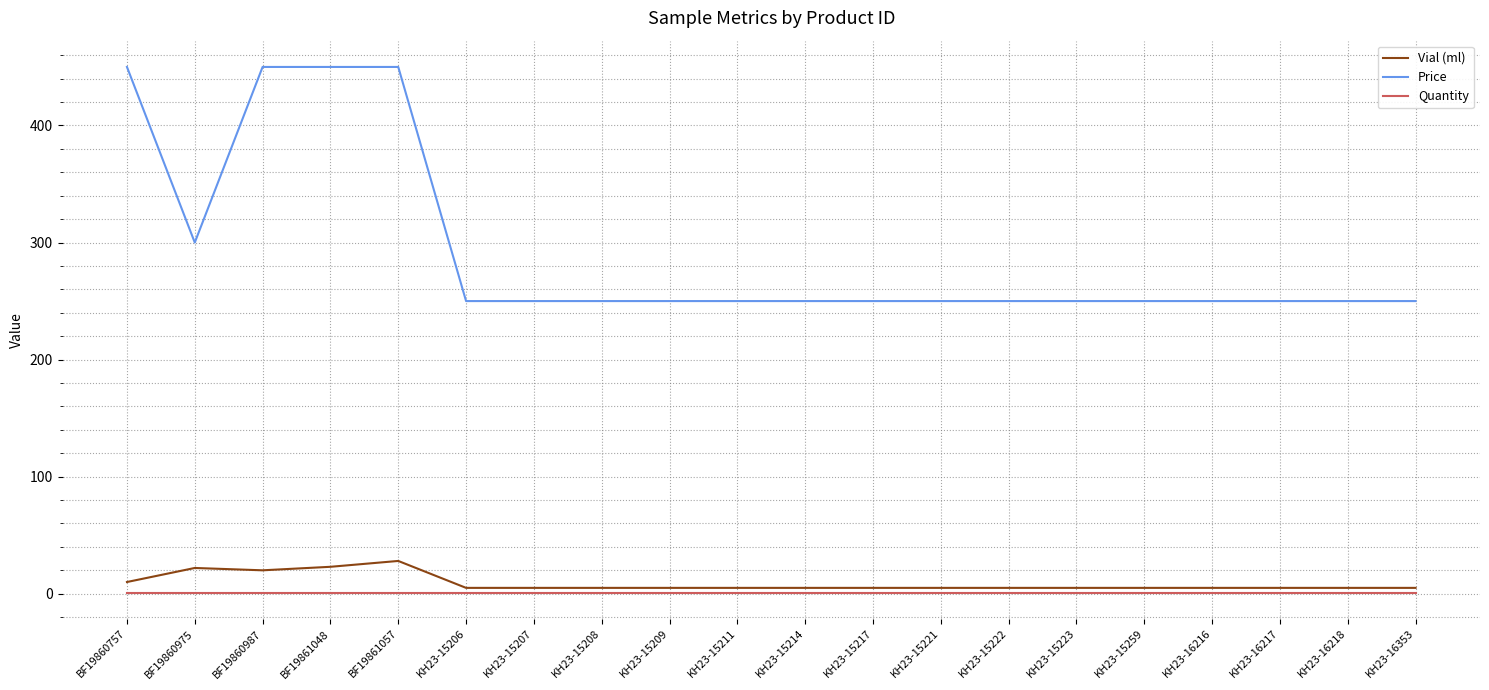

The Vial (ml) series shows 5 at KH23-15221. True or false?

True